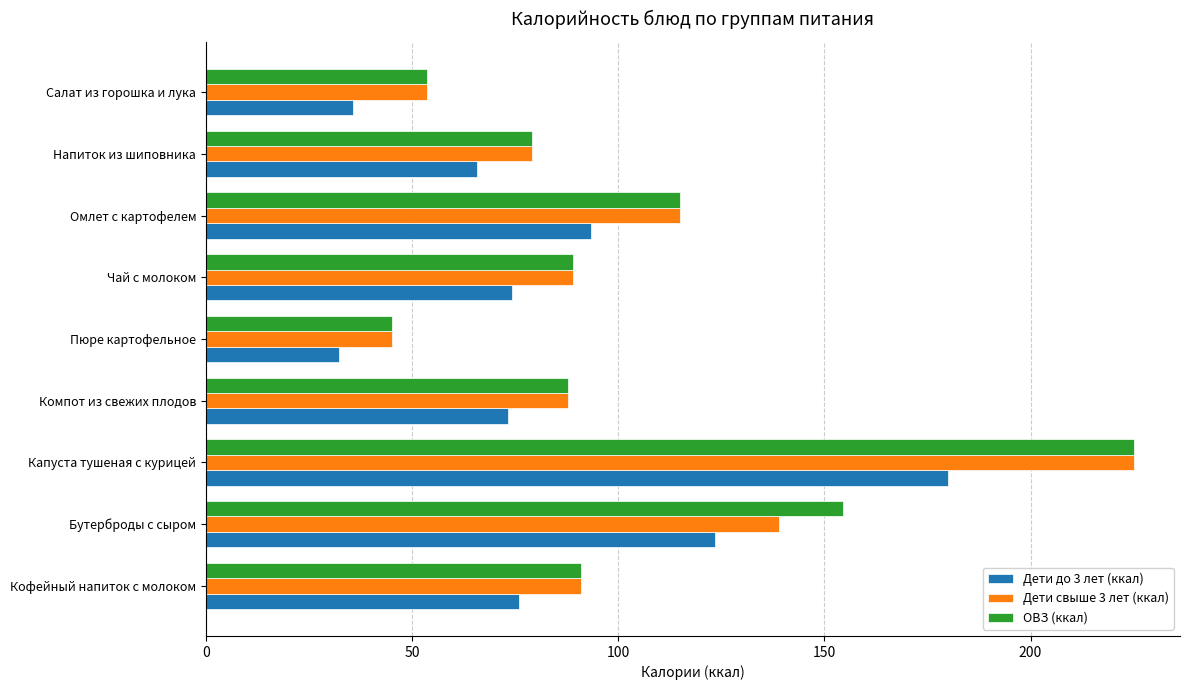

What is the difference between the highest and lowest values at Чай с молоком?

14.8